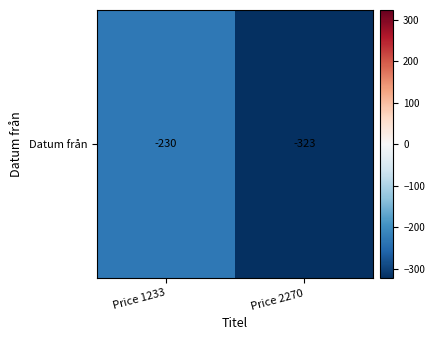

What is the change in value from Price 1233 to Price 2270?

-93